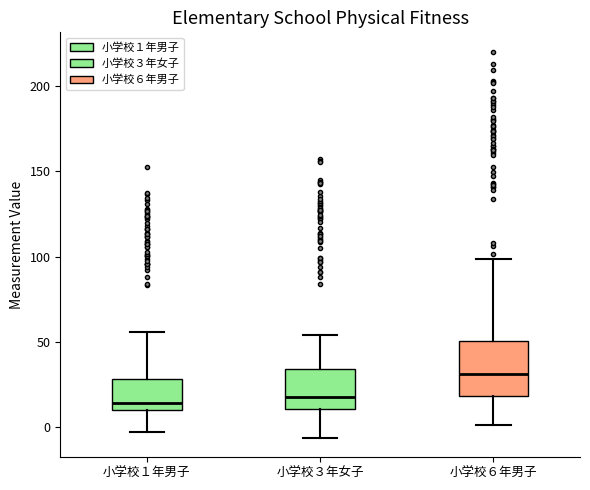

Comparing the boxes themselves (not the whiskers), which one is the tallest?

小学校６年男子